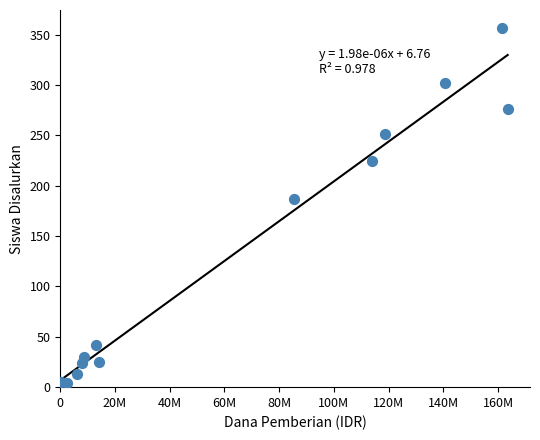

What is the range of Y values (max minus min)?

353